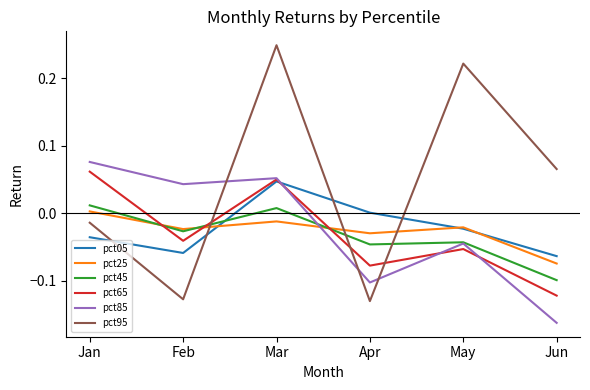

Rank the series by their maximum value, from lowest to highest.

pct25, pct45, pct05, pct65, pct85, pct95